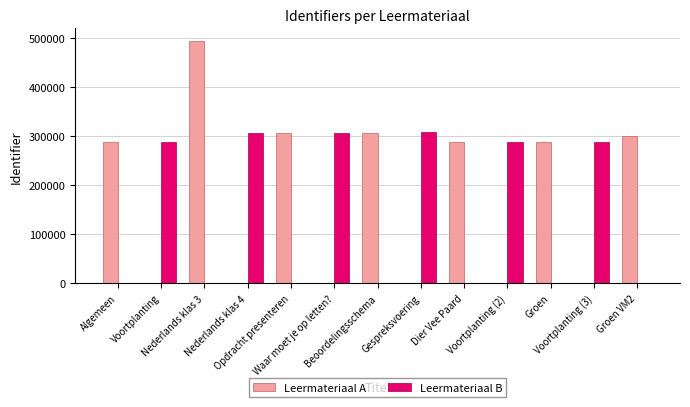

What is the sum of all Leermateriaal B values?

1786666